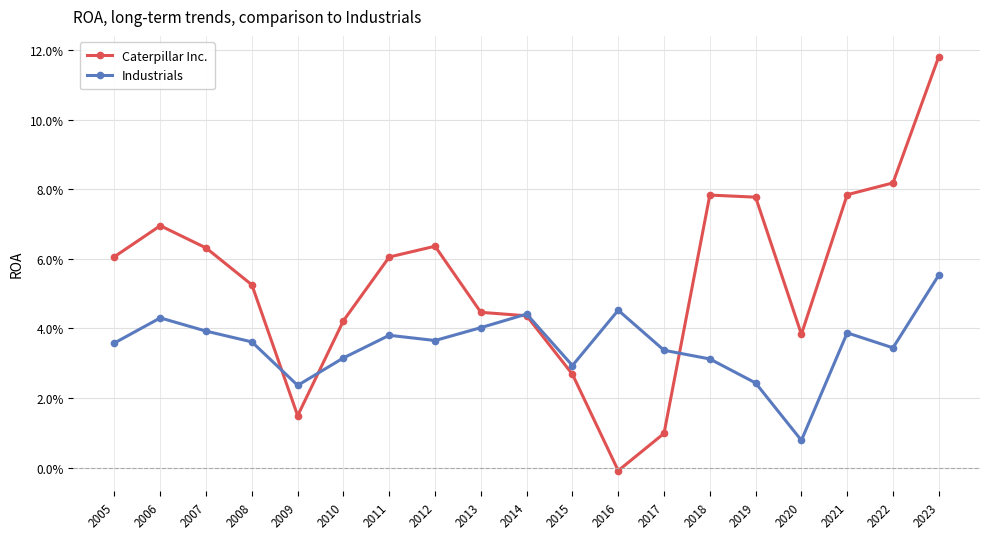

At how many categories does at least one series exceed 0?

19